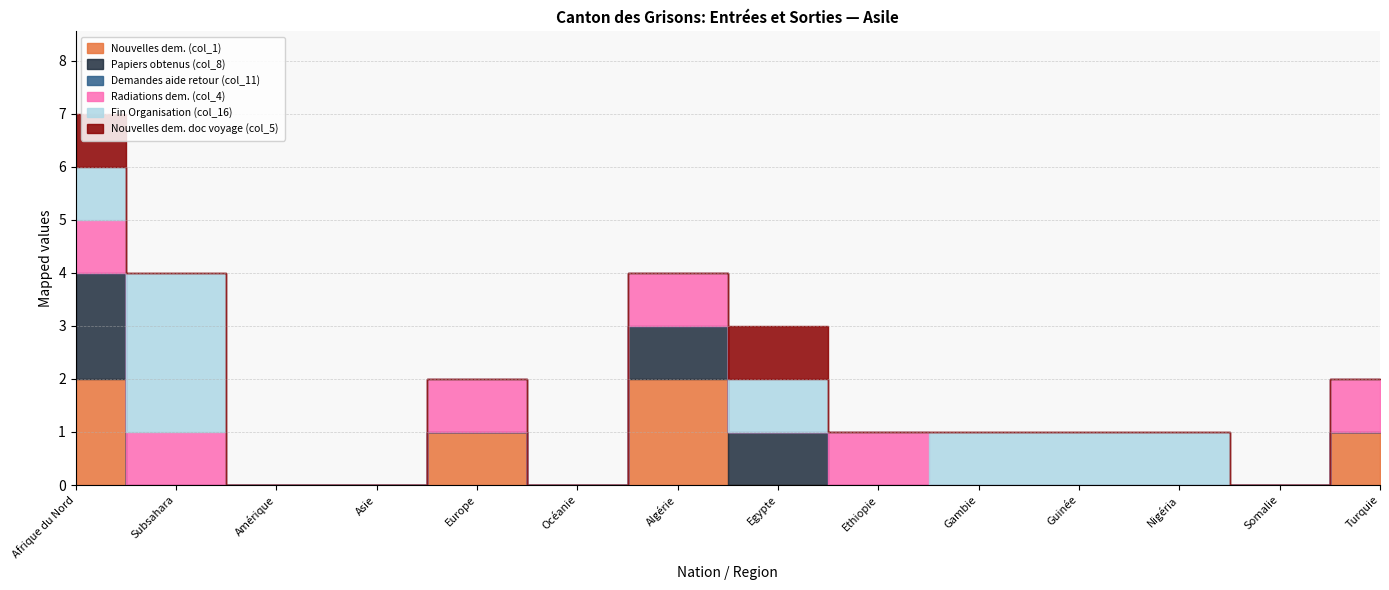

Between Gambie and Nigéria, which is larger?

Gambie